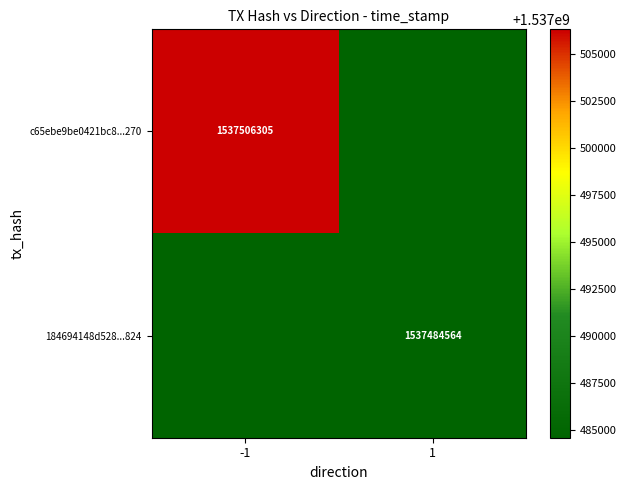

Is the value of 184694148d528...824 at 1 greater than the value of c65ebe9be0421bc8...270 at -1?

No